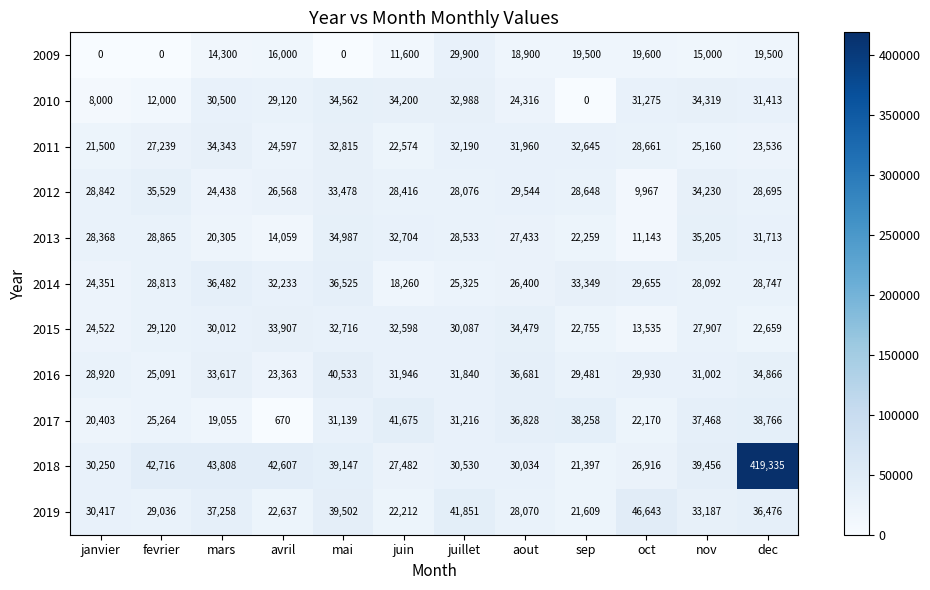

Is it true that 2016 equals 31946 at juin?

True